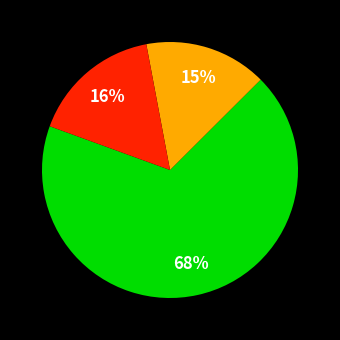

To the nearest percent, what is the average slice percentage?

33%